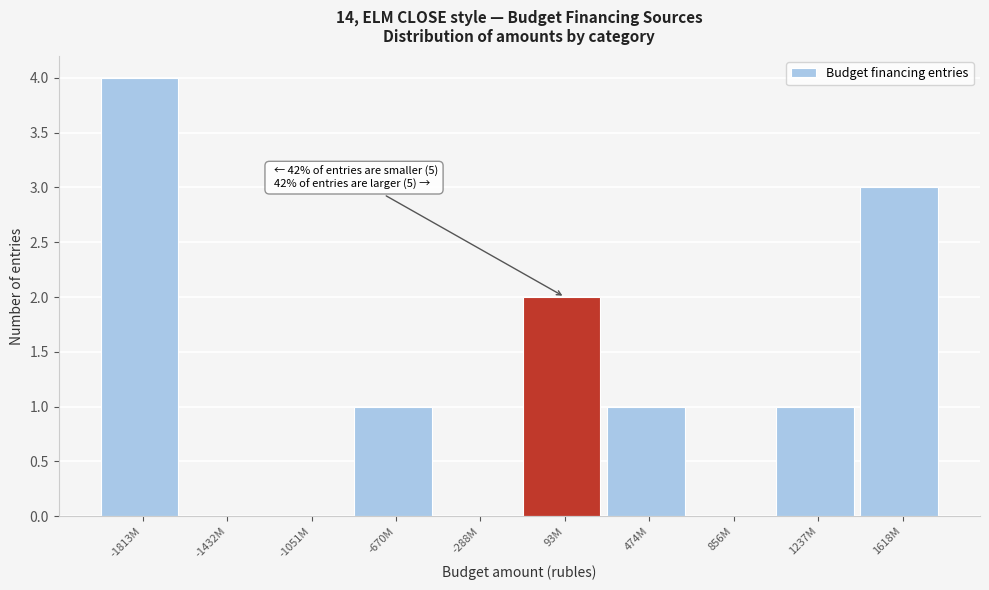

Reading left to right, list all the values displayed in this chart.

-1813M=4	-1432M=0	-1051M=0	-670M=1	-288M=0	93M=2	474M=1	856M=0	1237M=1	1618M=3